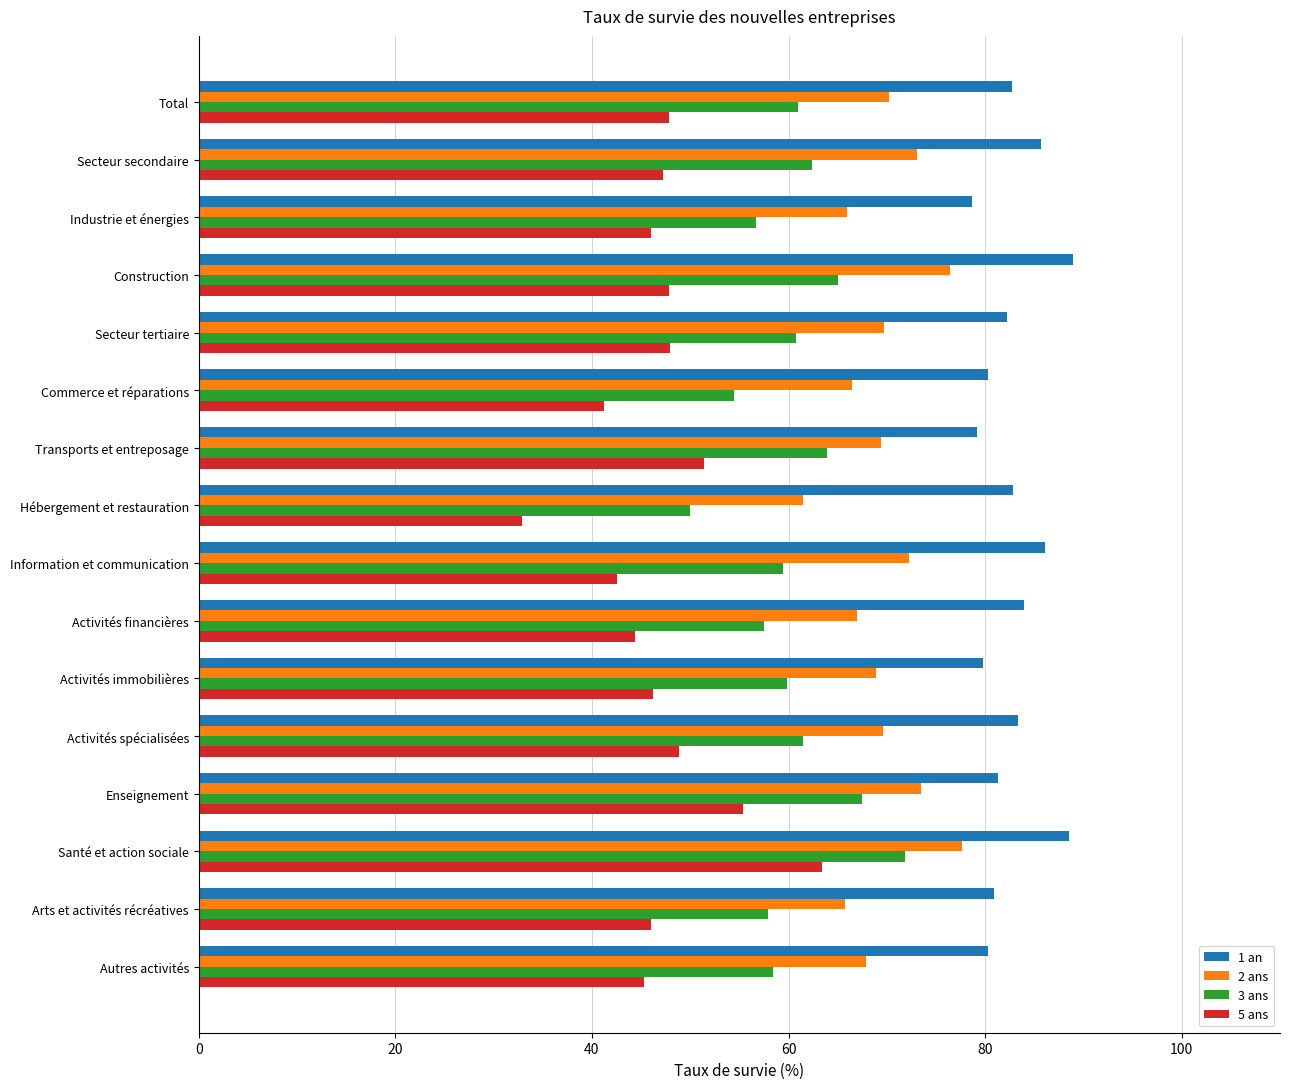

What is the difference between the highest and lowest values at Secteur tertiaire?

34.3